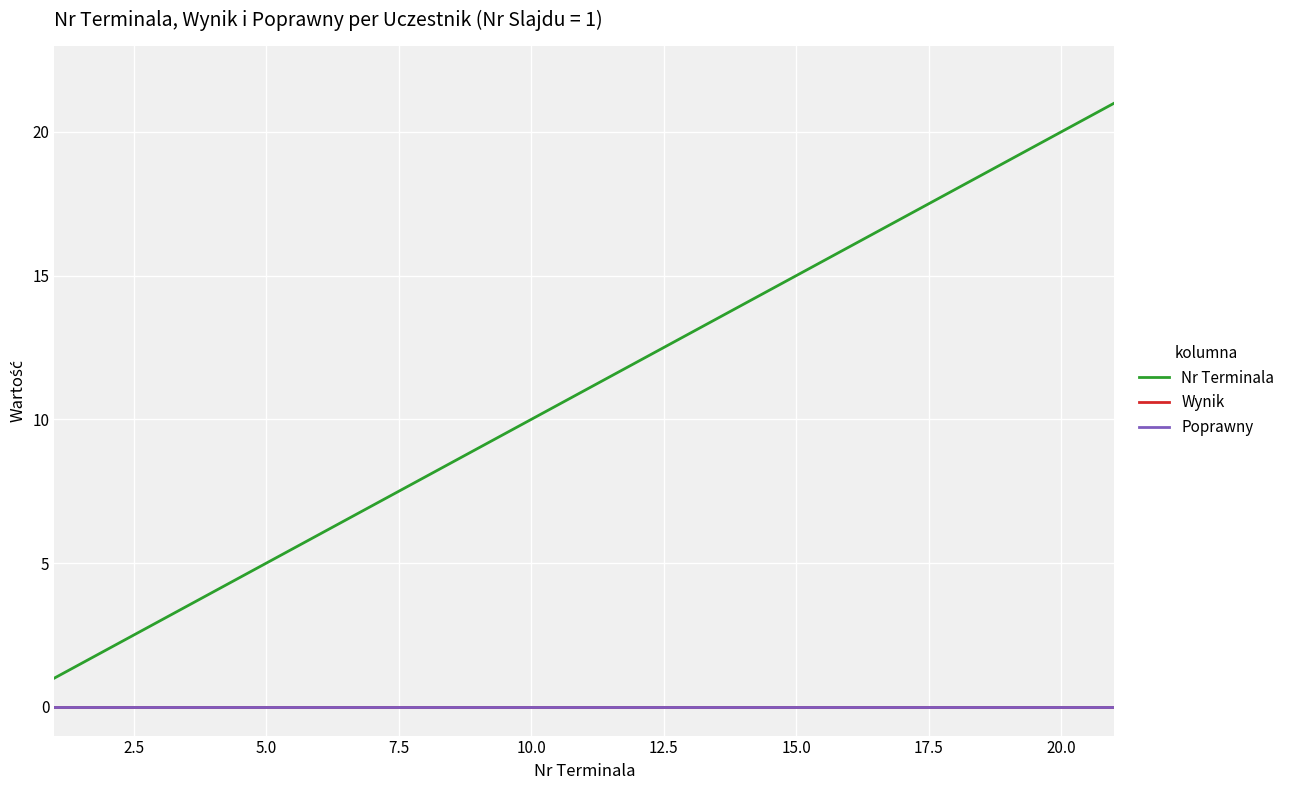

Does the chart have visible grid lines?

Yes